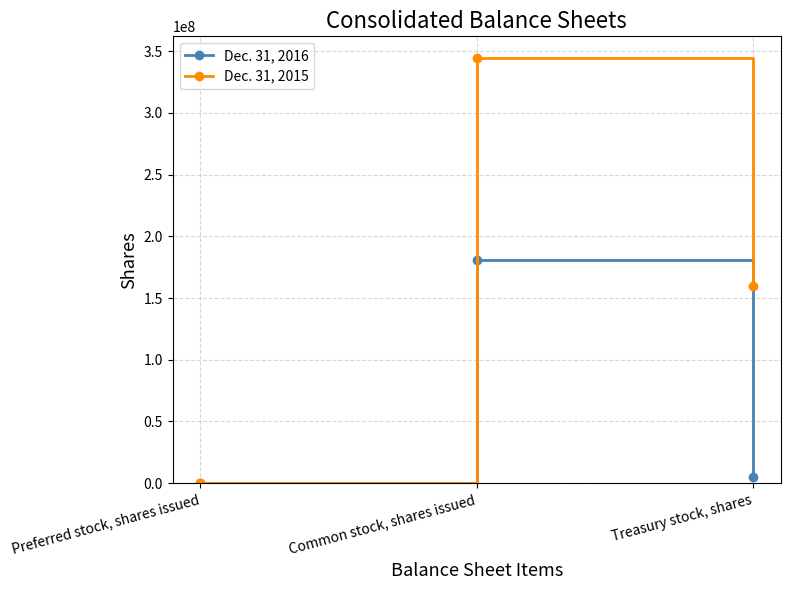

Rank the series by their maximum value, from lowest to highest.

Dec. 31, 2016, Dec. 31, 2015